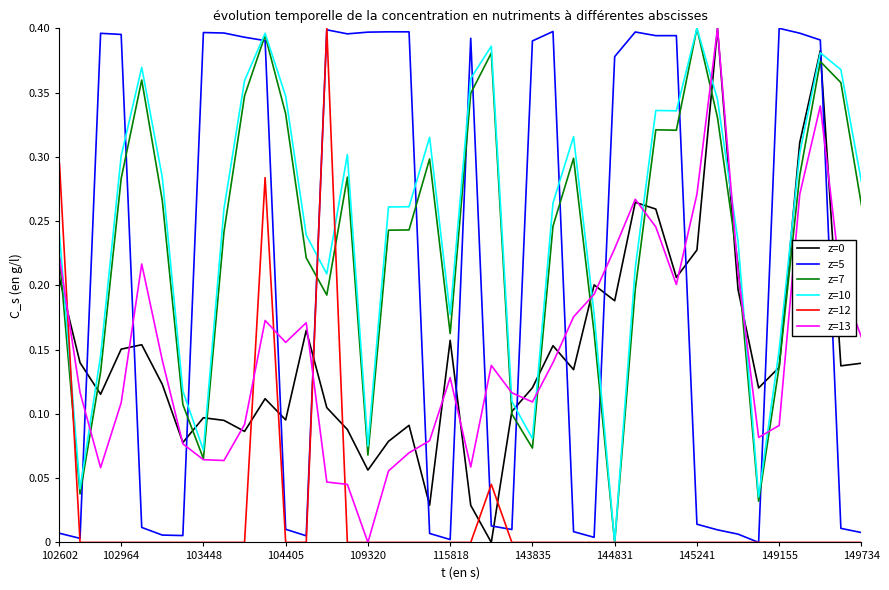

How many intersections are there between z=7 and z=5?

14